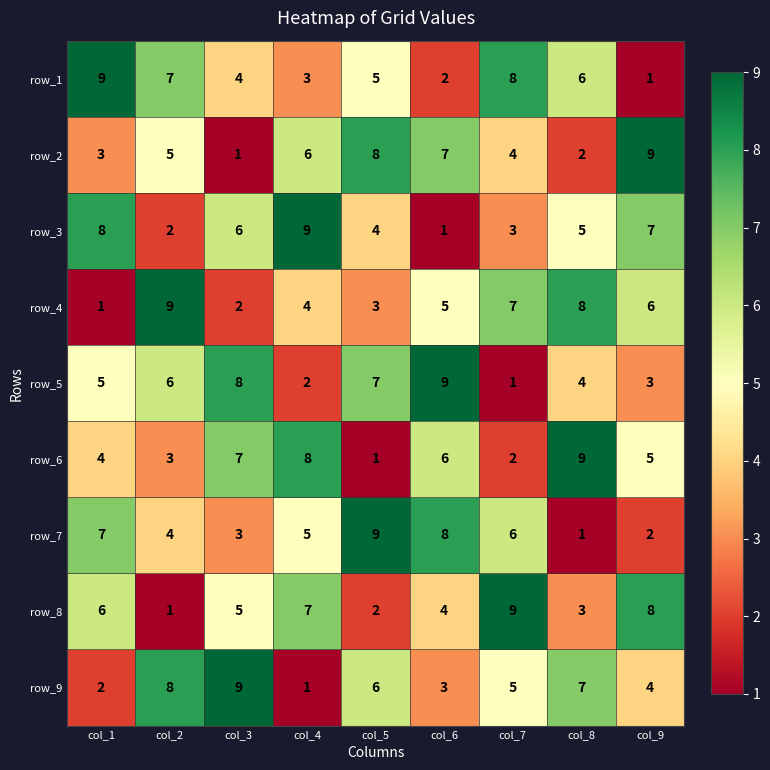

What is the difference between the maximum and minimum values in the row_1 series?

8